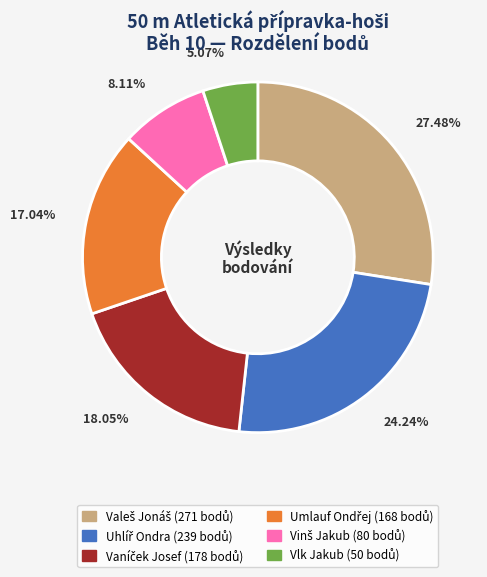

Does any single category account for the majority?

No